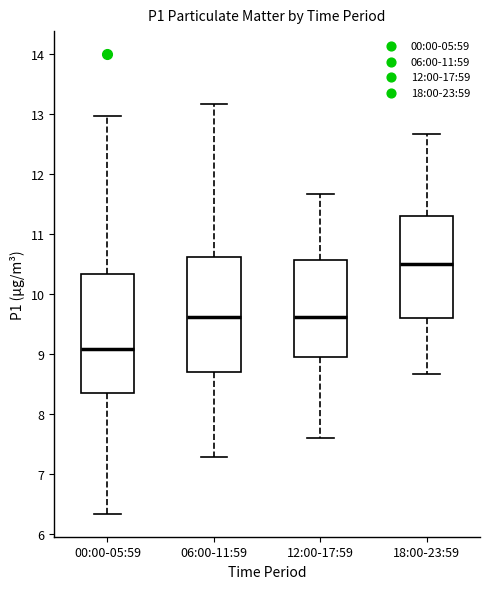

Which box's median line is the lowest?

00:00-05:59